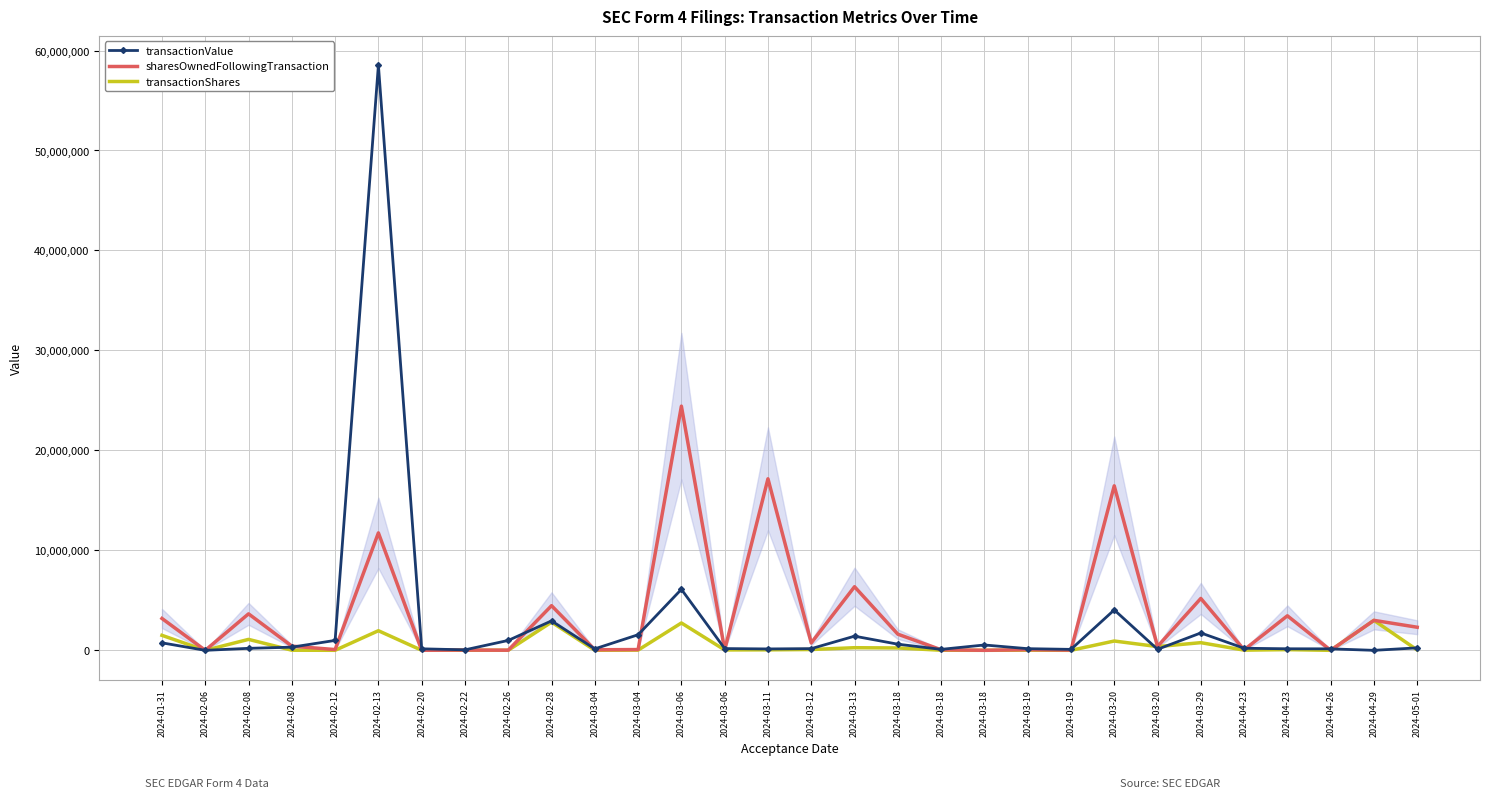

What are all the series names shown in the legend?

transactionValue, sharesOwnedFollowingTransaction, transactionShares